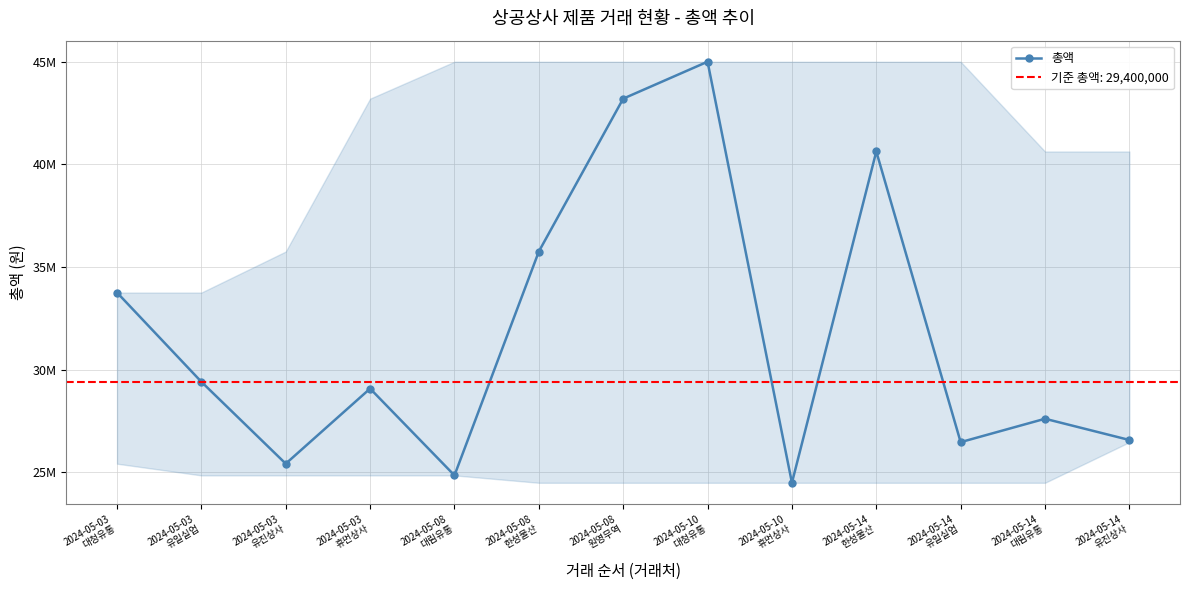

What is the smallest value displayed?

24480000